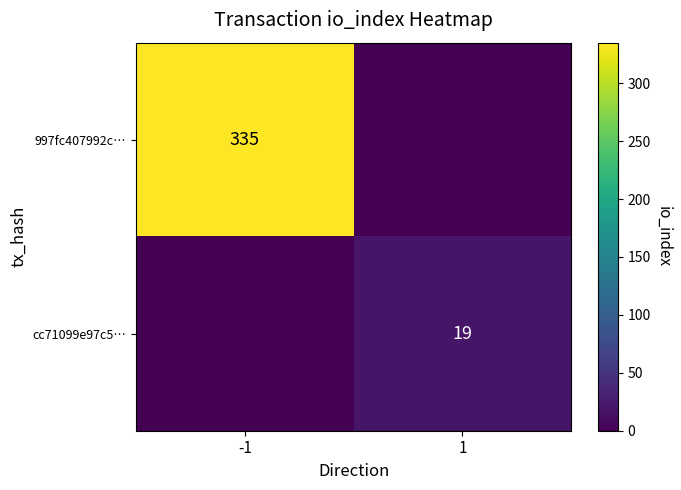

Is the value of 997fc407992c… at -1 greater than the value of cc71099e97c5… at 1?

Yes